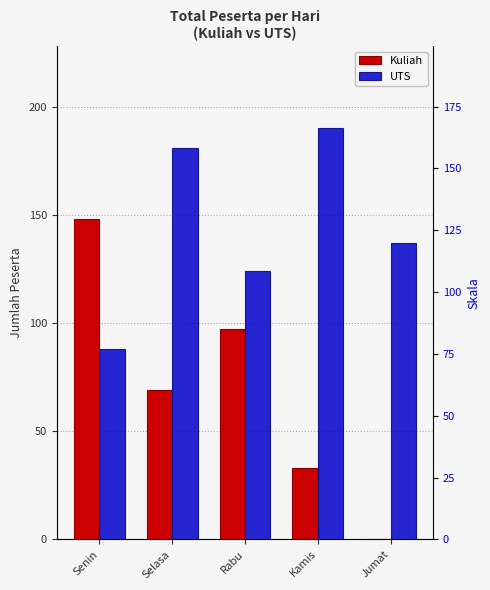

List the series in order of their overall mean, lowest first.

Kuliah, UTS